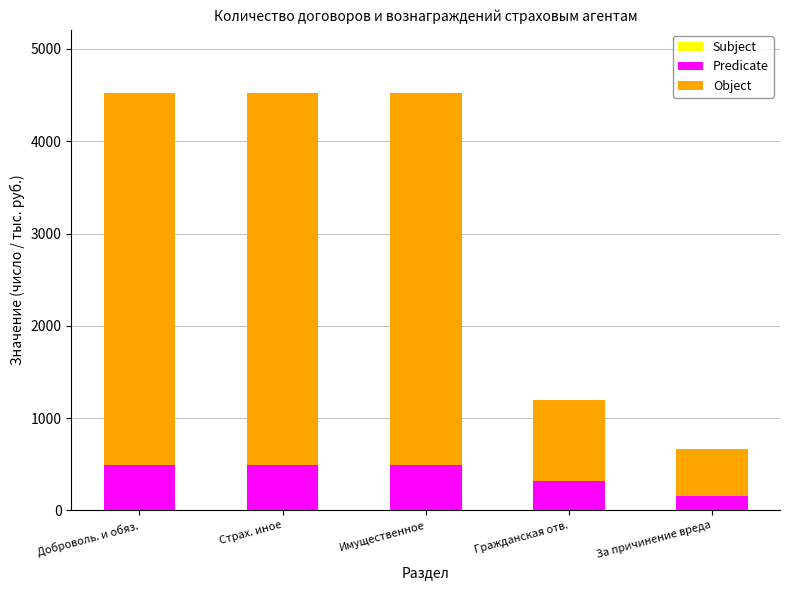

How many bars are there in total?

15